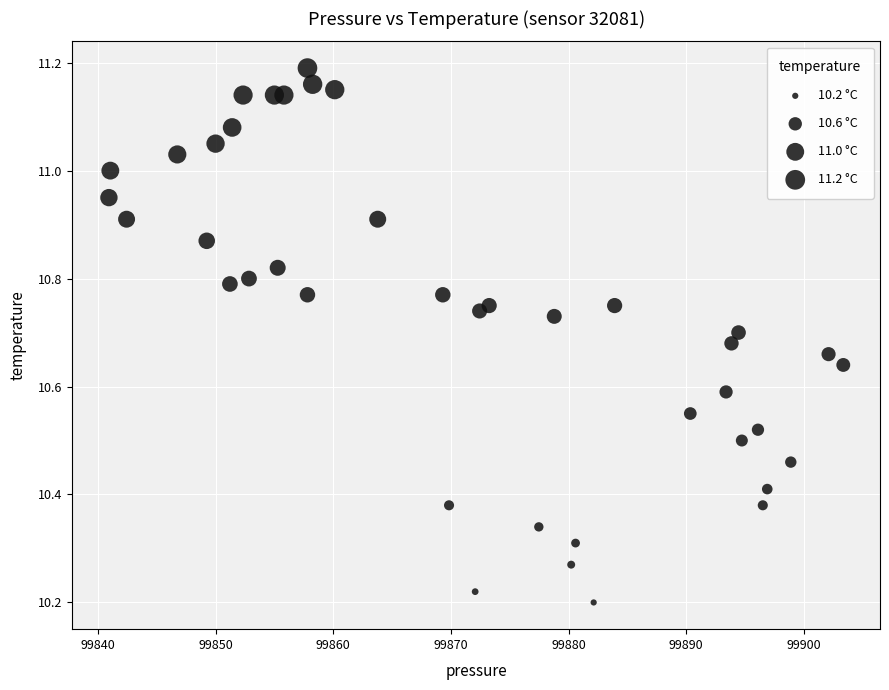

What is the range of X values (max minus min)?

62.4